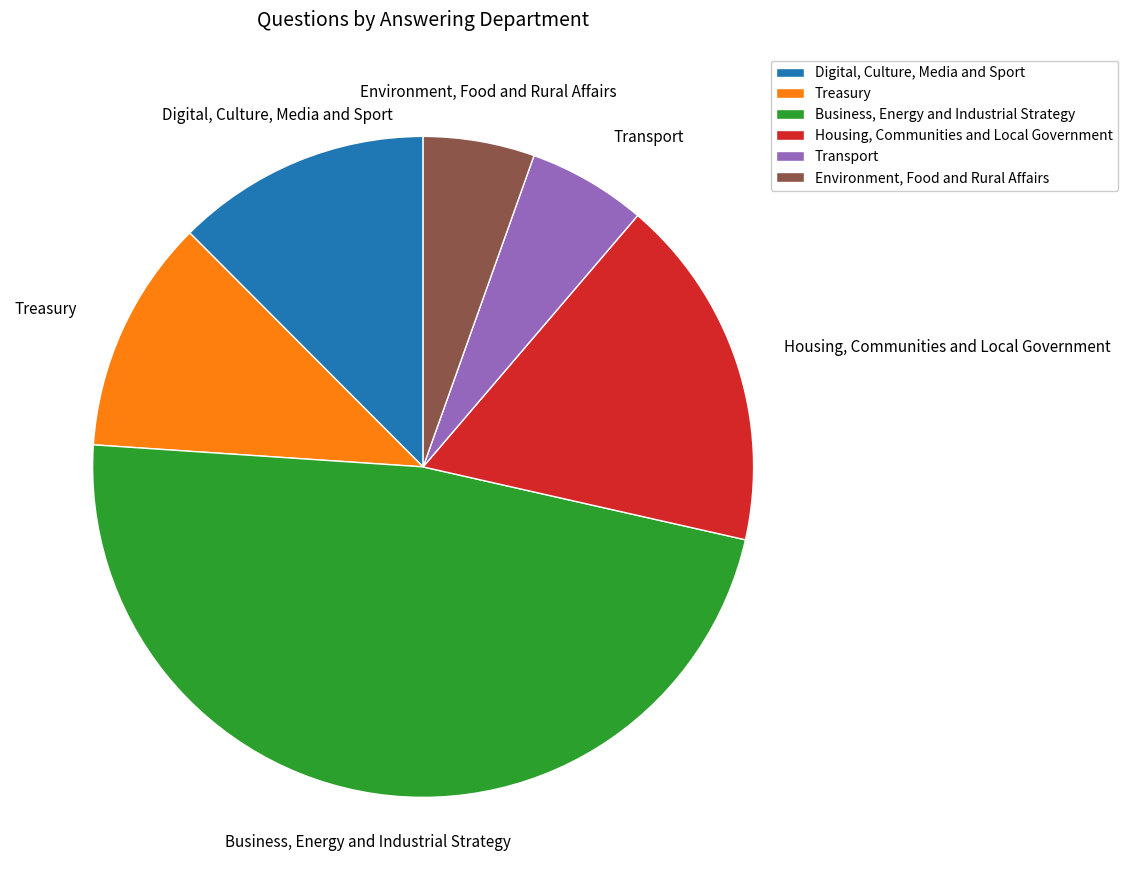

Approximately how many times larger is the value at Treasury compared to Environment, Food and Rural Affairs?

2.1